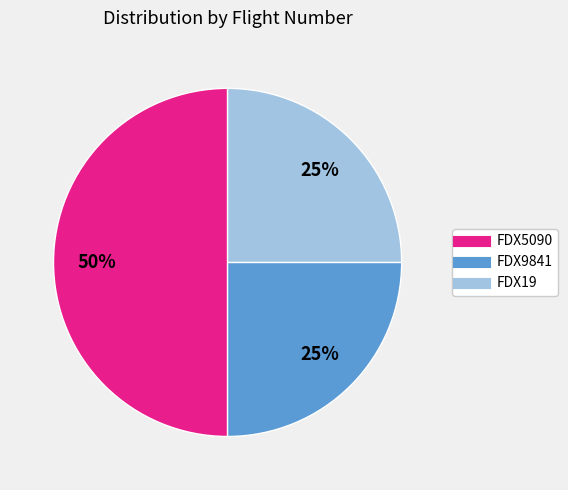

To the nearest percent, what percentage of the pie is FDX5090?

50%